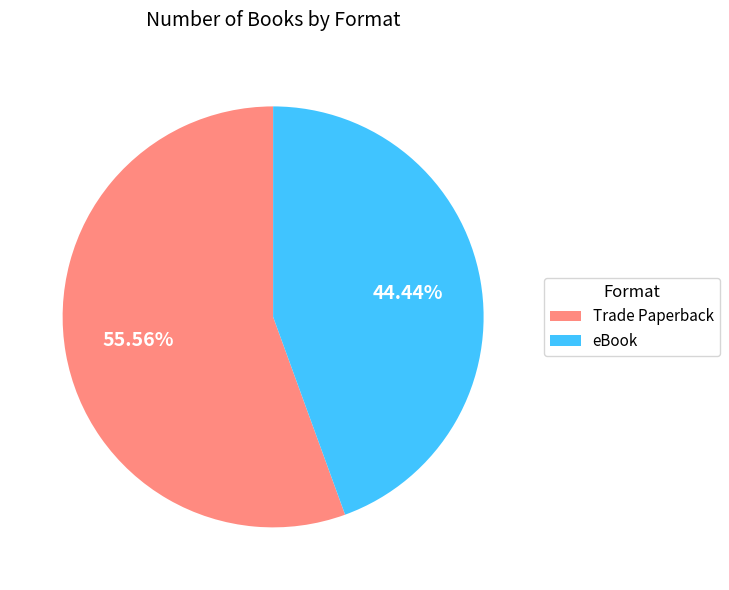

To the nearest percent, what is the difference between the Trade Paperback and eBook slice percentages?

11%